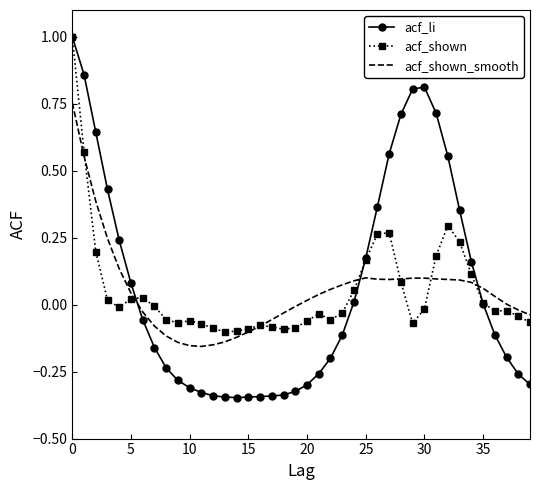

Which series has the largest range (max minus min)?

acf_li